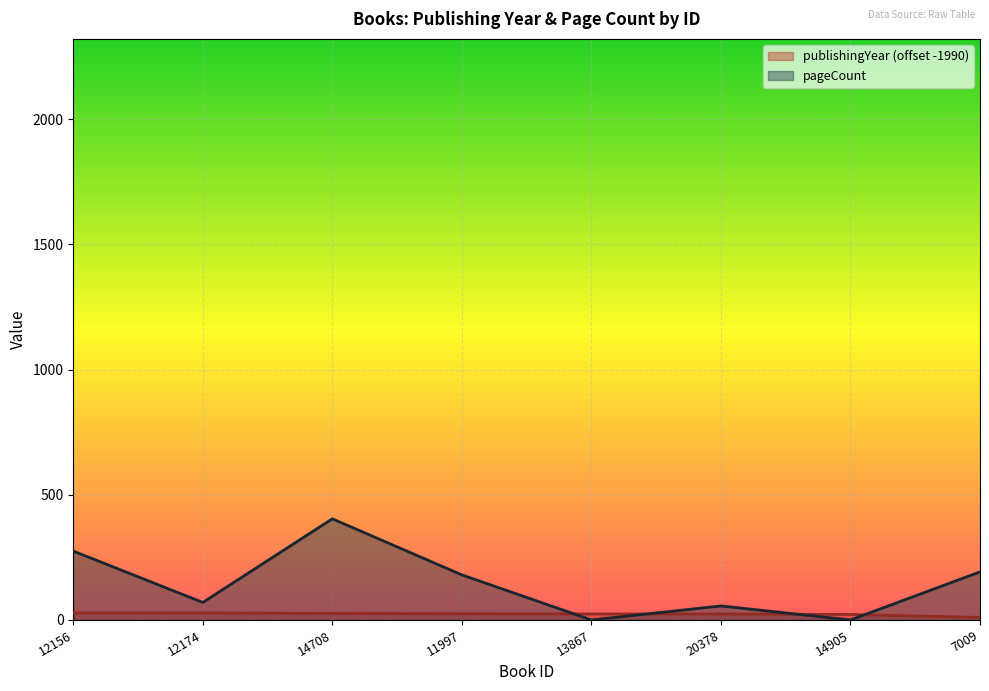

What is the label of the 3rd point from the right?

20378